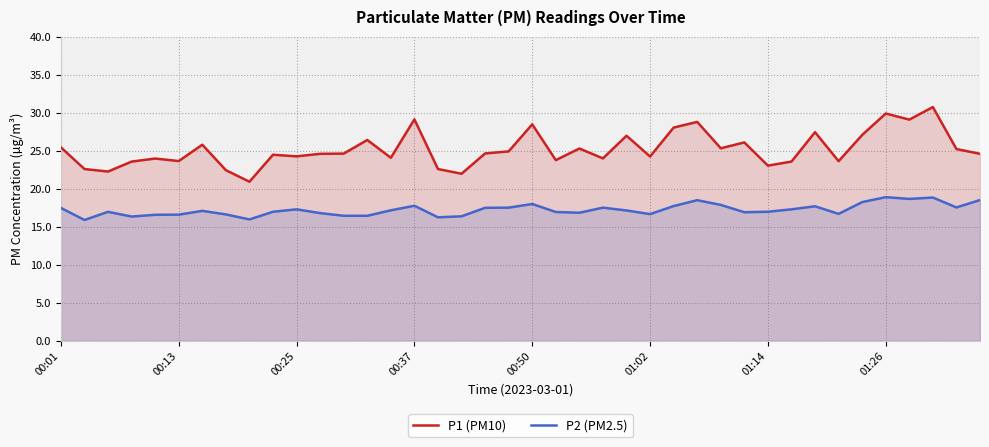

Which series has the widest spread of values?

P1 (PM10)